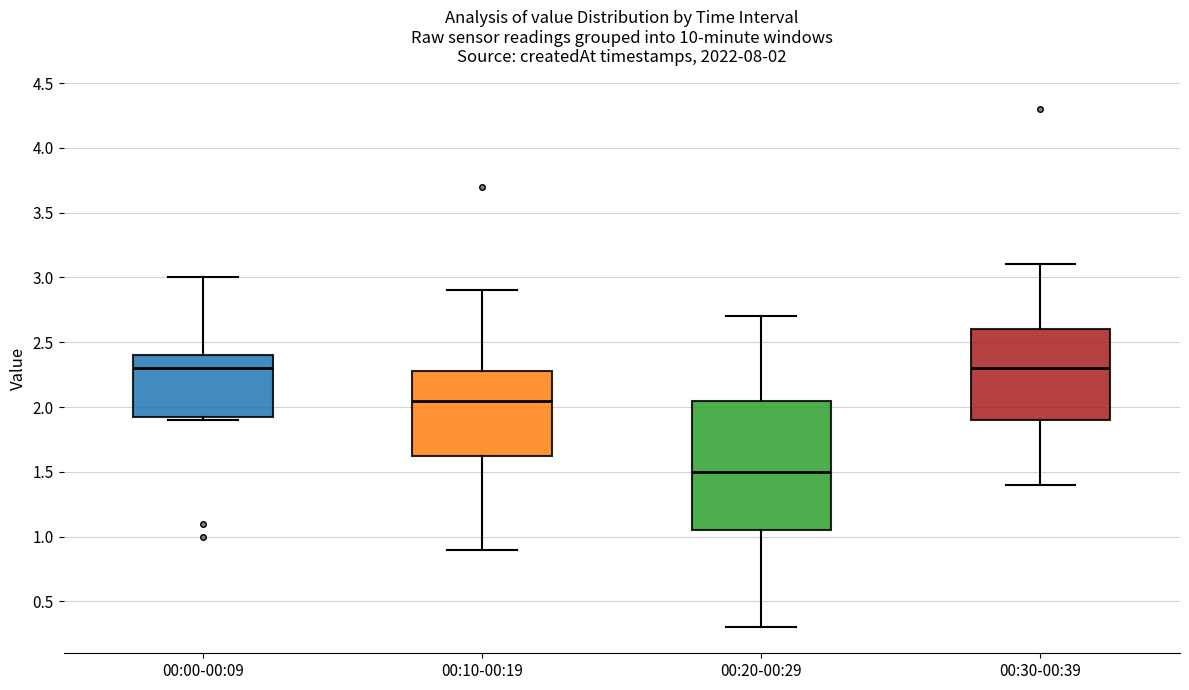

Which box's median line is the lowest?

00:20-00:29